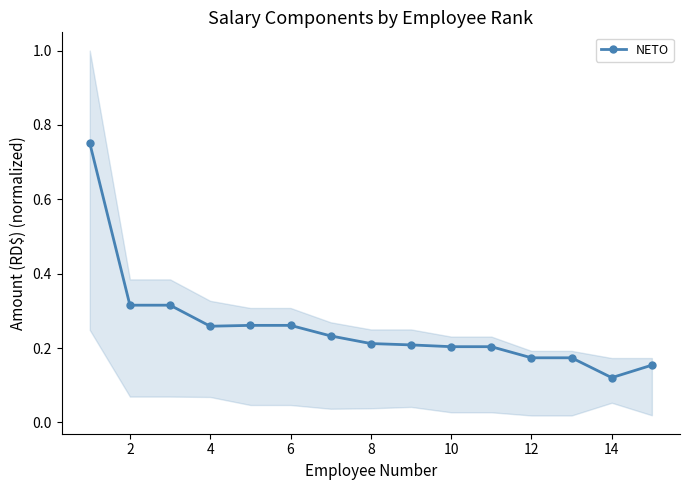

Count the NETO values in the range 0 to 1.

15